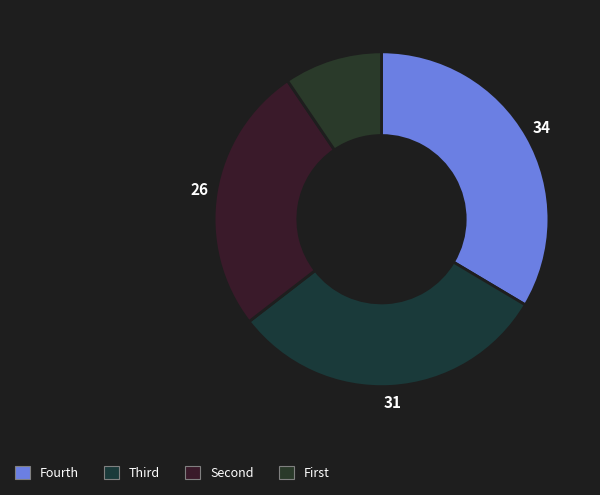

How many segments does this pie chart have?

4